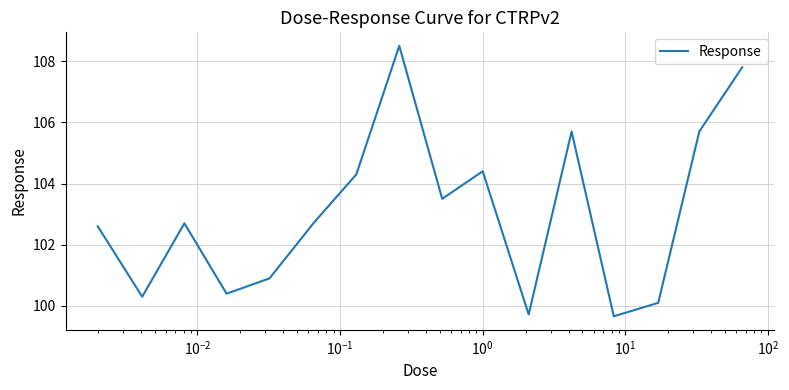

What is the maximum value shown in the chart?

108.5